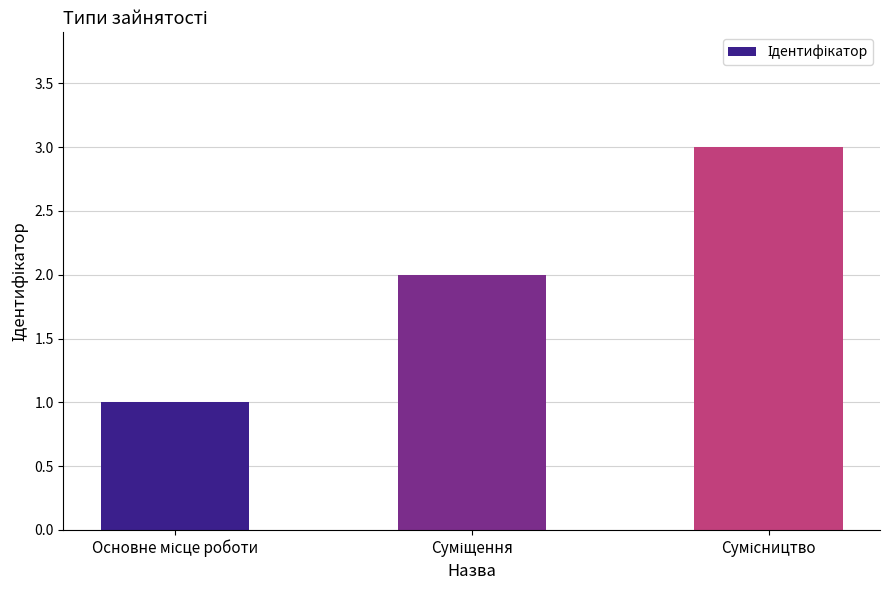

How many series are shown in this chart?

1